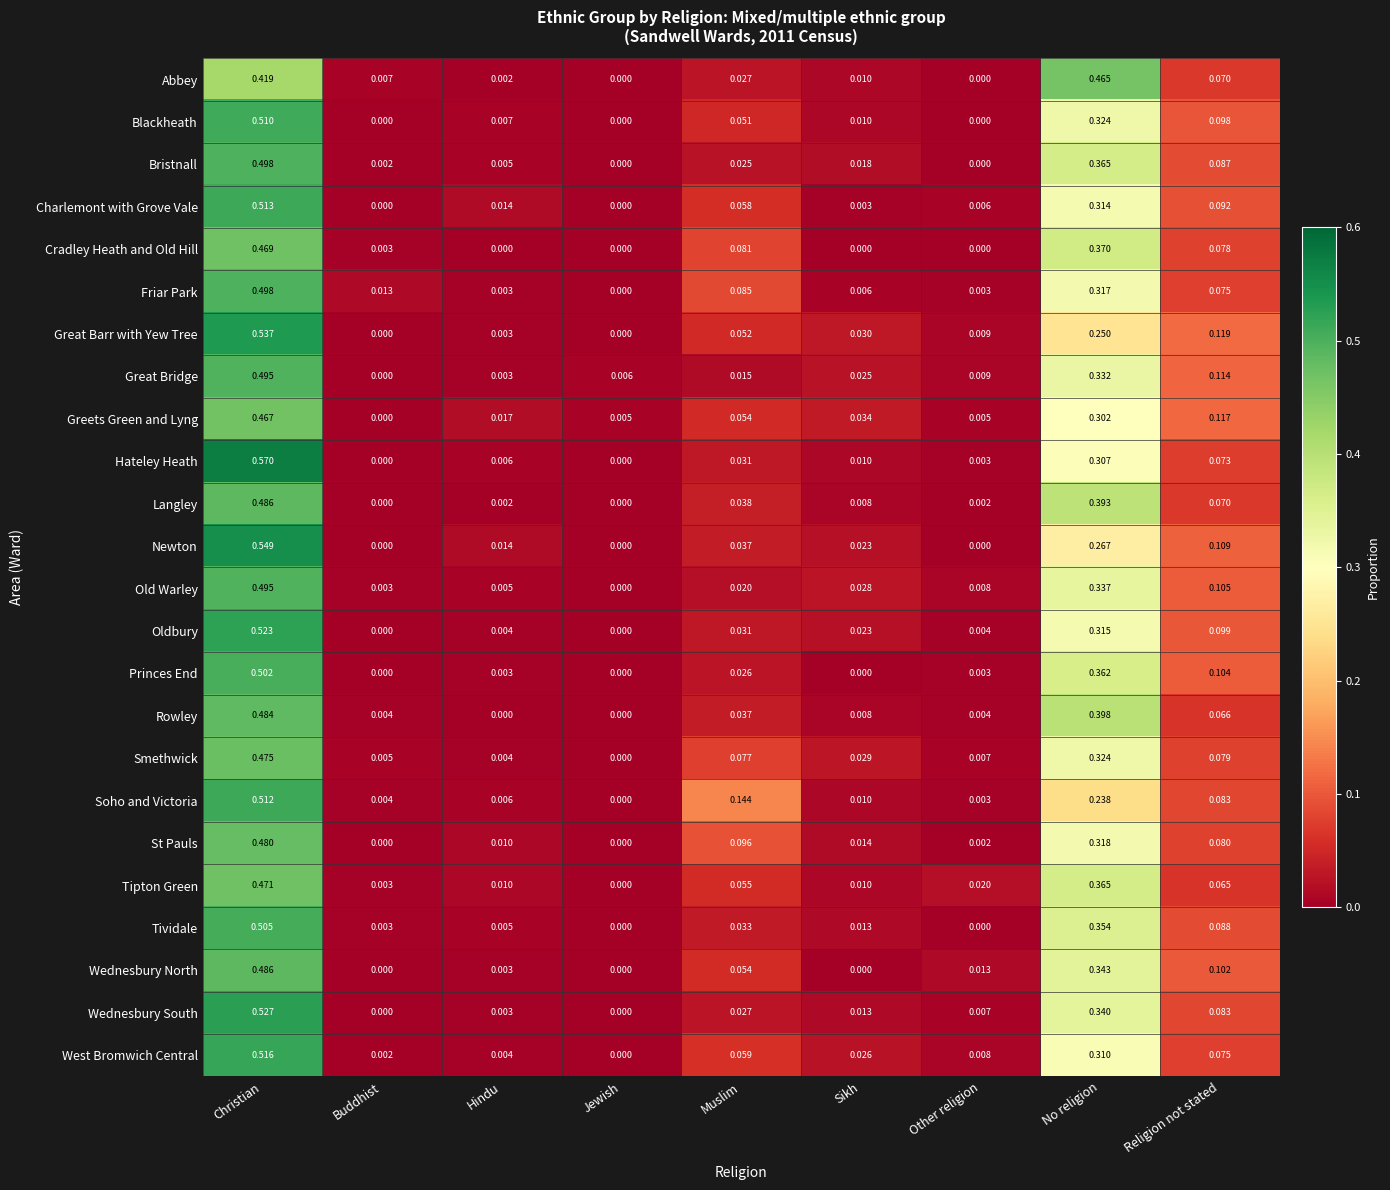

At which category does the chart reach its peak across all series?

Christian